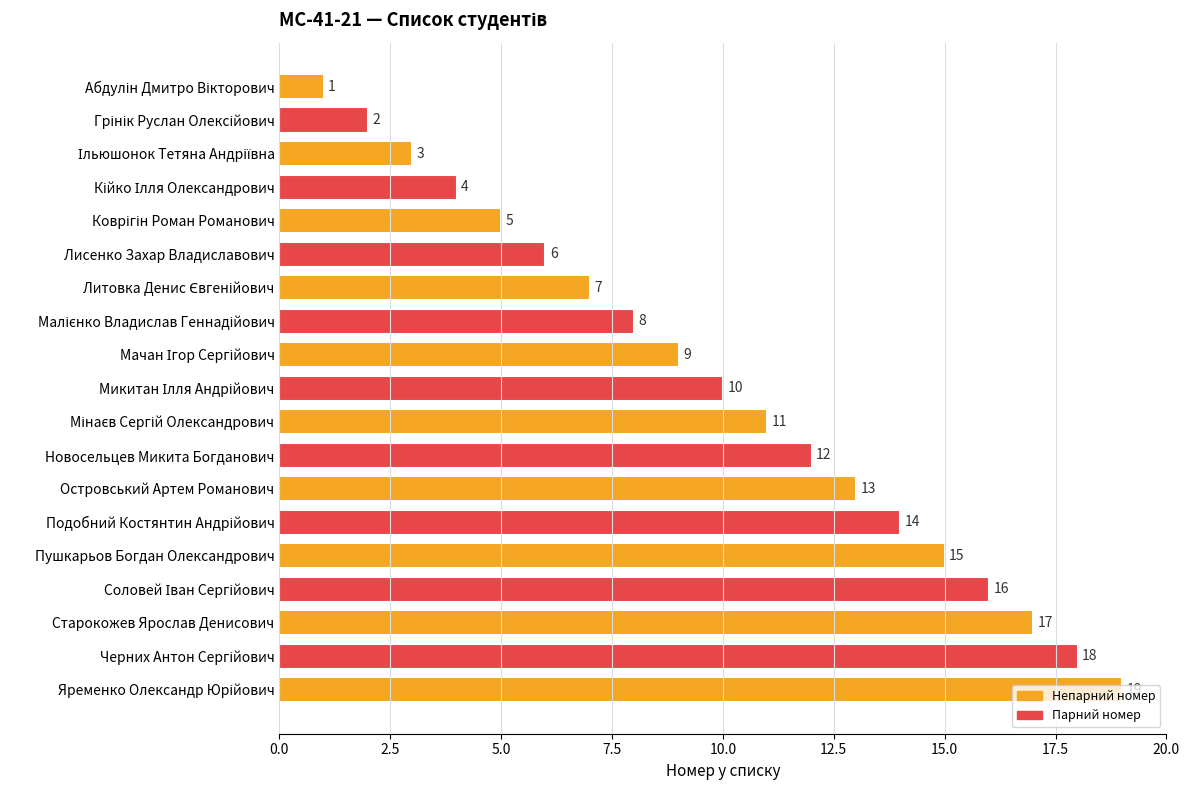

What is the value of the 8th bar from the top?

8